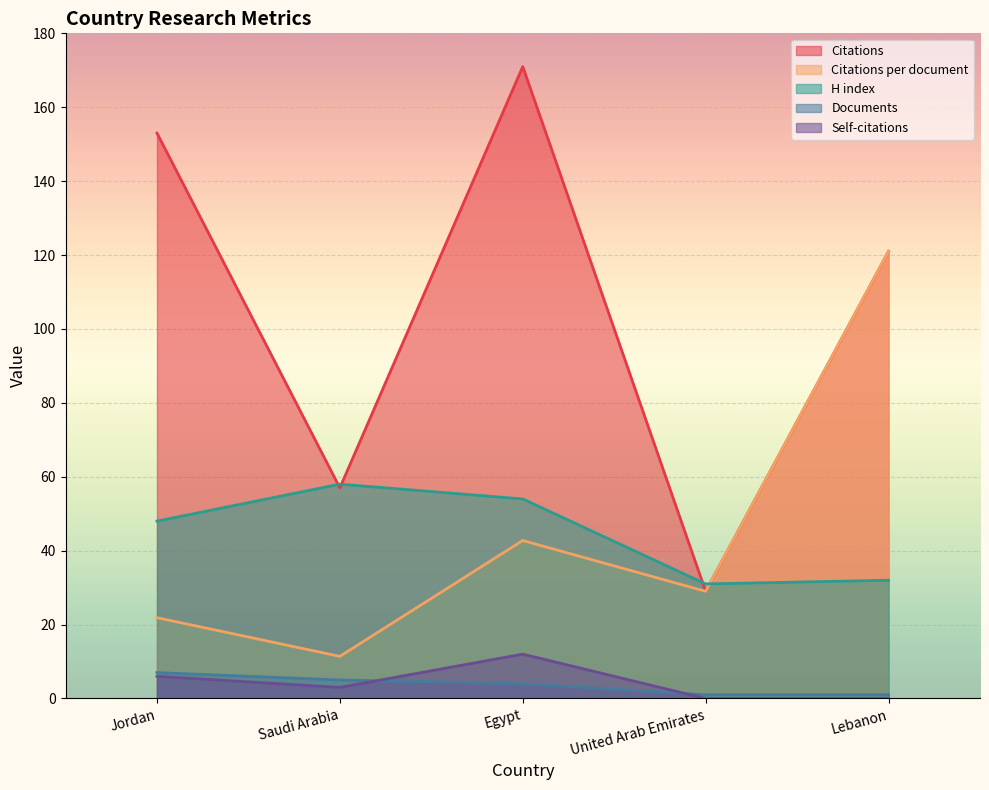

What position from the right is Saudi Arabia?

4